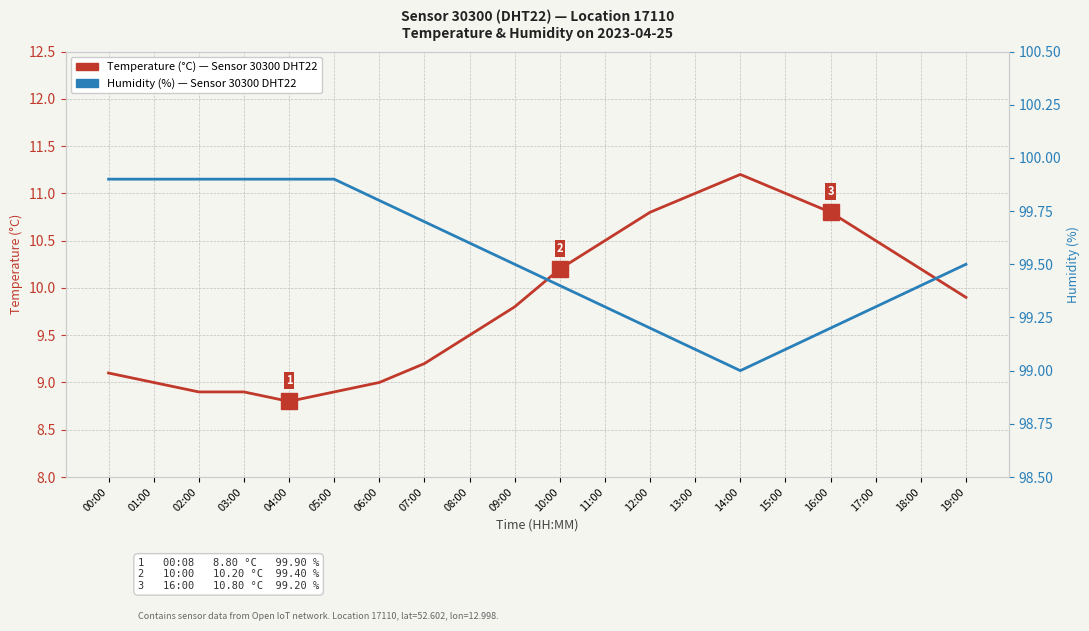

What is the average value of the Temperature (°C) — Sensor 30300, Location 17110 (DHT22) series?

9.9